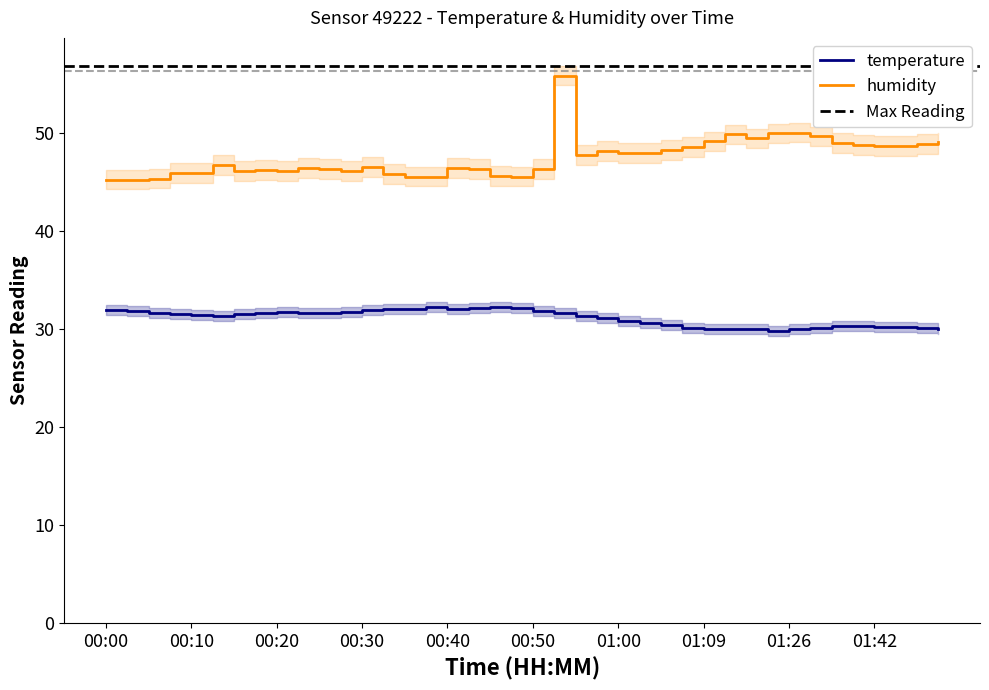

In temperature, how many points are higher than both neighbors (excluding endpoints)?

3